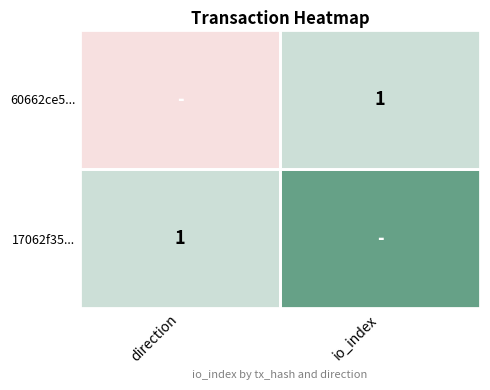

Between direction and io_index, which is larger?

io_index